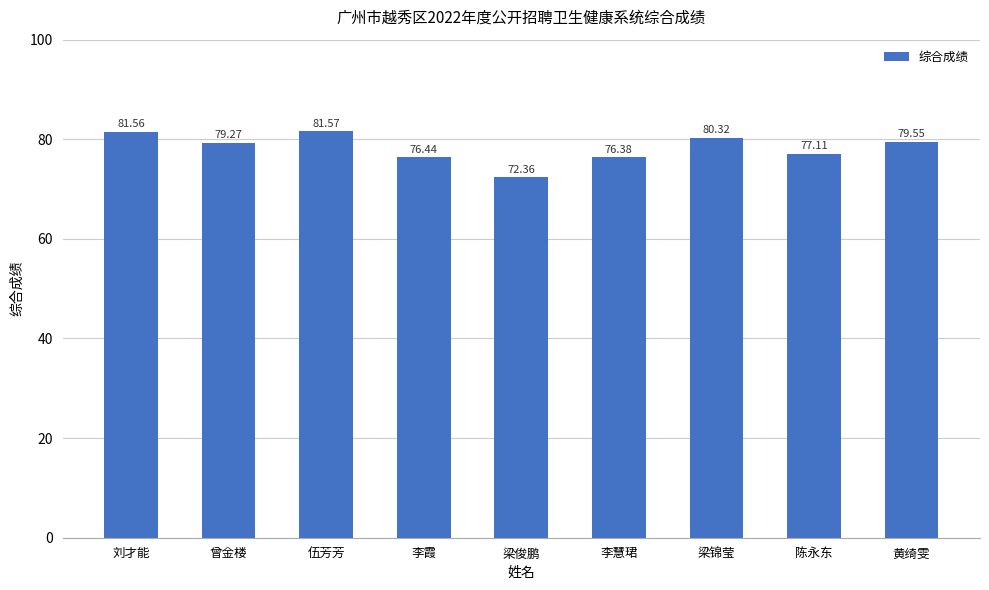

List the labels in order of value, largest first.

伍芳芳, 刘才能, 梁锦莹, 黄绮雯, 曾金楼, 陈永东, 李霞, 李慧珺, 梁俊鹏